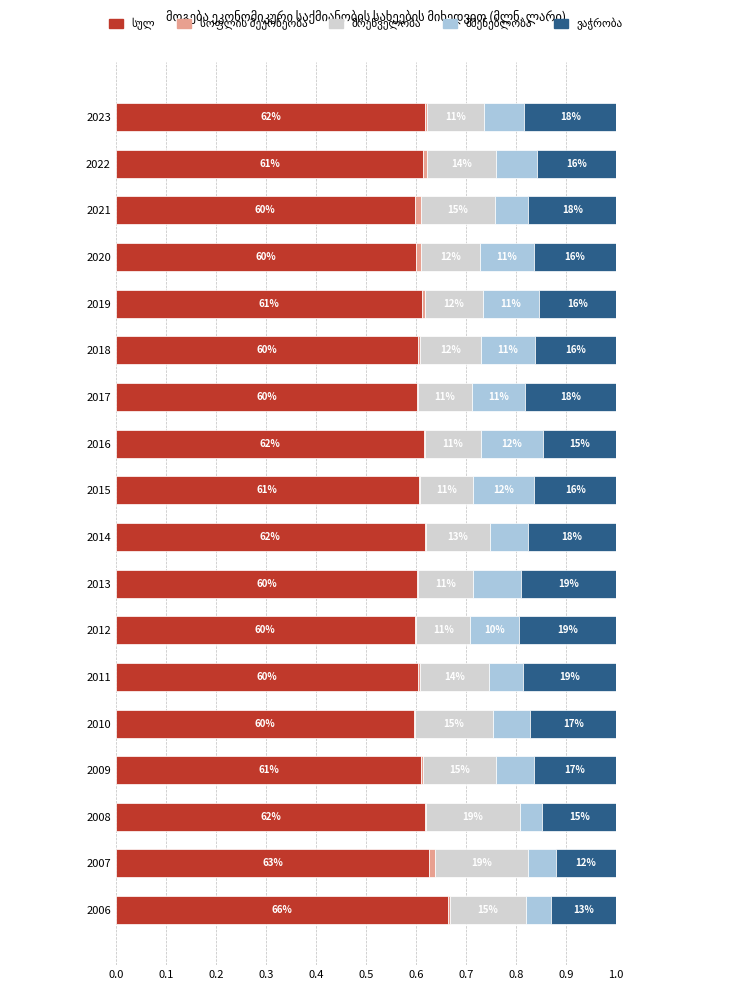

What is the average value of the მშენებლობა series?

0.1